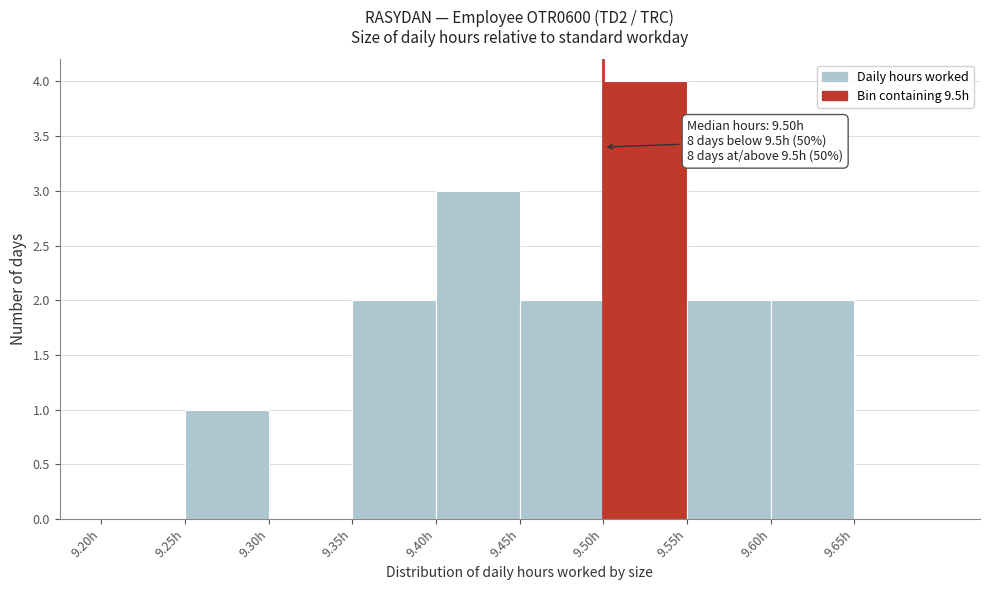

Which range on the x-axis has the tallest bar?

9.50 to 9.55